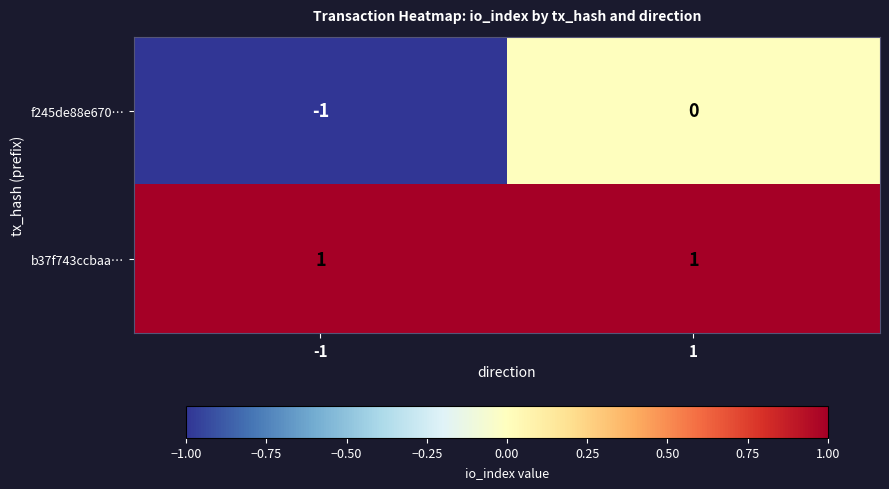

Between -1 and 1, which series saw the biggest shift?

f245de88e670…